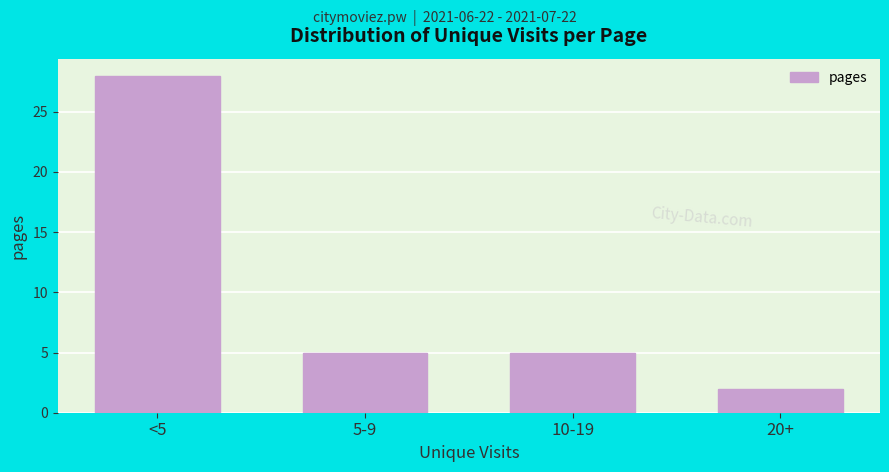

Reading right to left, extract all data points from this chart.

20+=2	10-19=5	5-9=5	<5=28